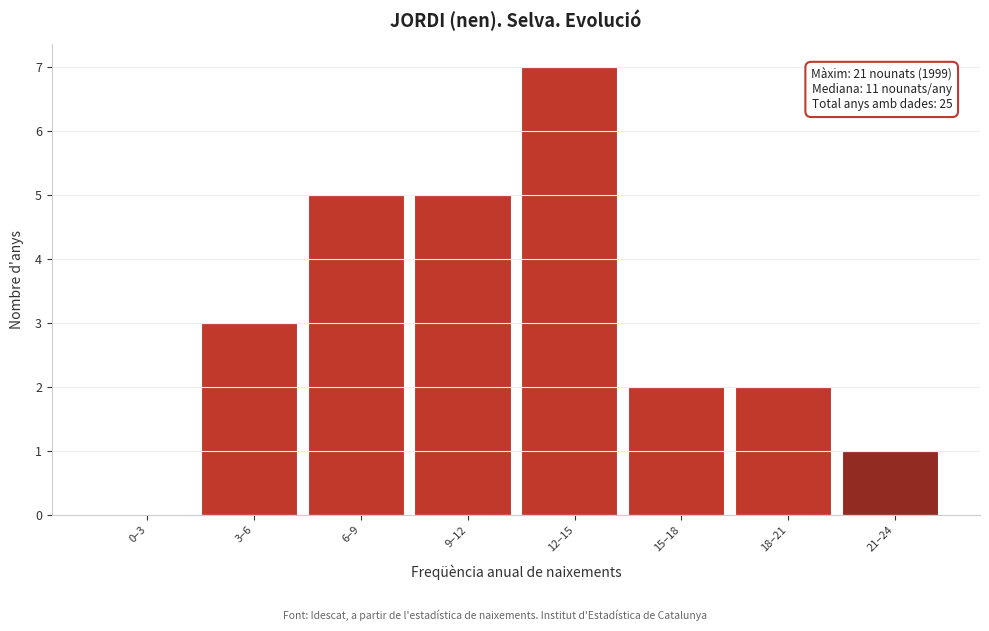

Reading left to right, transcribe all the data shown in this chart.

0–3=0	3–6=3	6–9=5	9–12=5	12–15=7	15–18=2	18–21=2	21–24=1